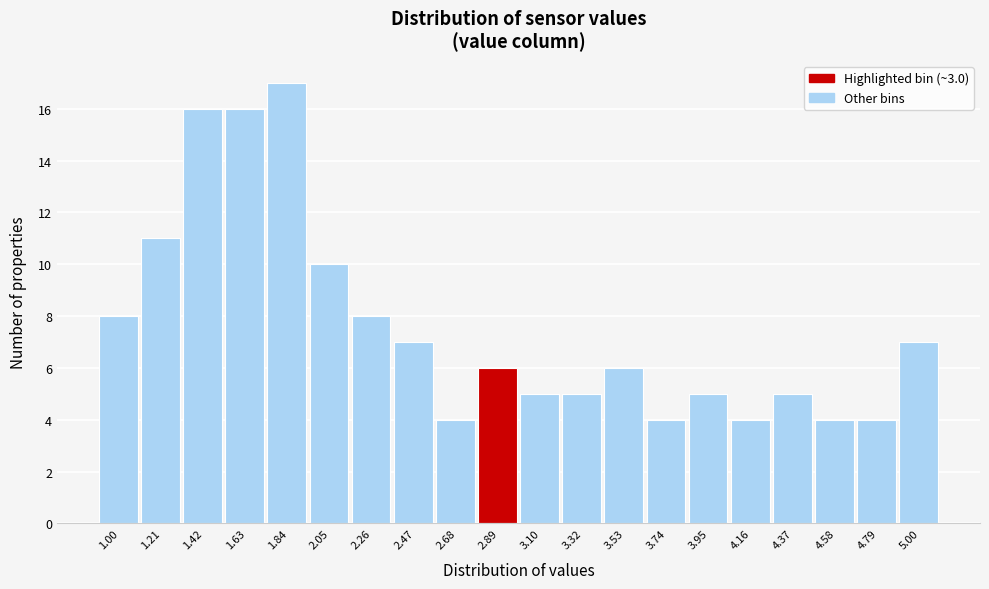

Reading left to right, transcribe all the data shown in this chart.

1.00=8	1.21=11	1.42=16	1.63=16	1.84=17	2.05=10	2.26=8	2.47=7	2.68=4	2.89=6	3.10=5	3.32=5	3.53=6	3.74=4	3.95=5	4.16=4	4.37=5	4.58=4	4.79=4	5.00=7